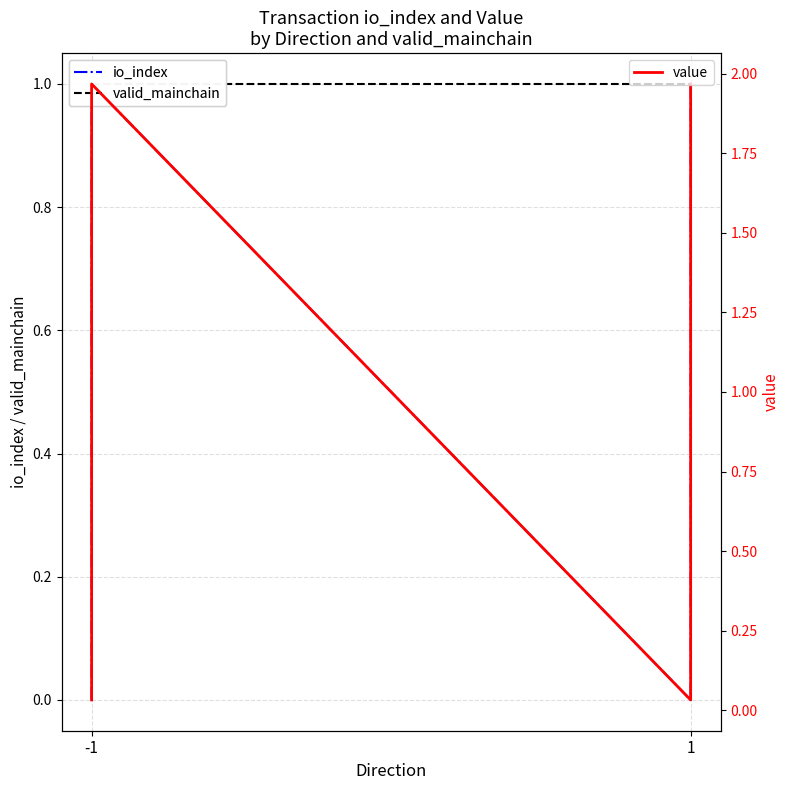

What is the total value across all series at -1?

1.0